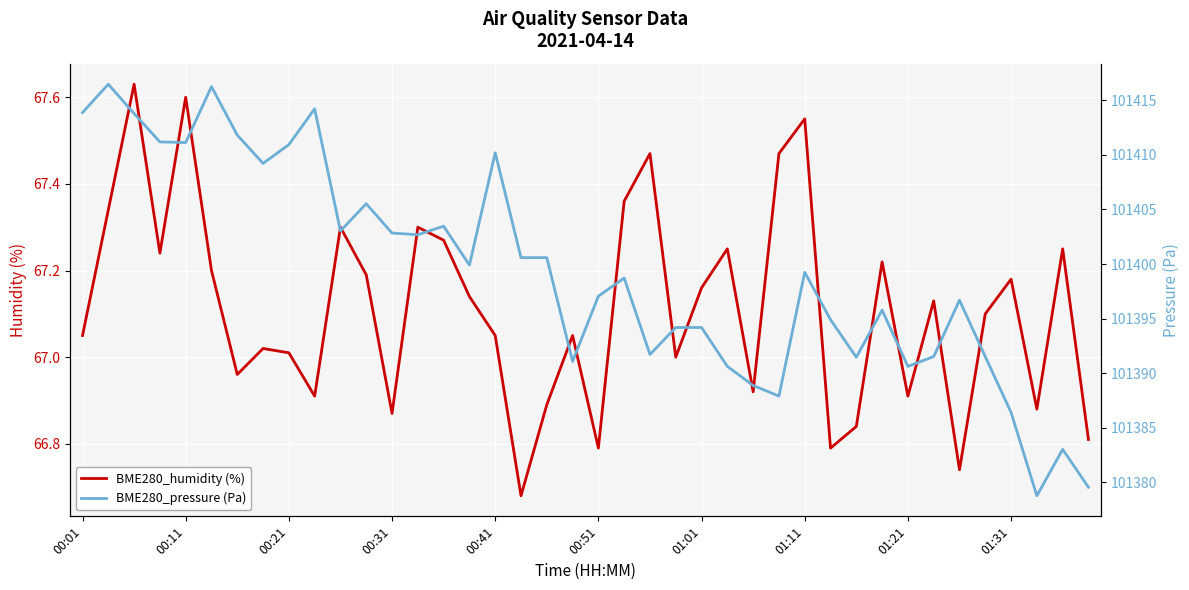

Which has a higher value, 22 or 34?

22